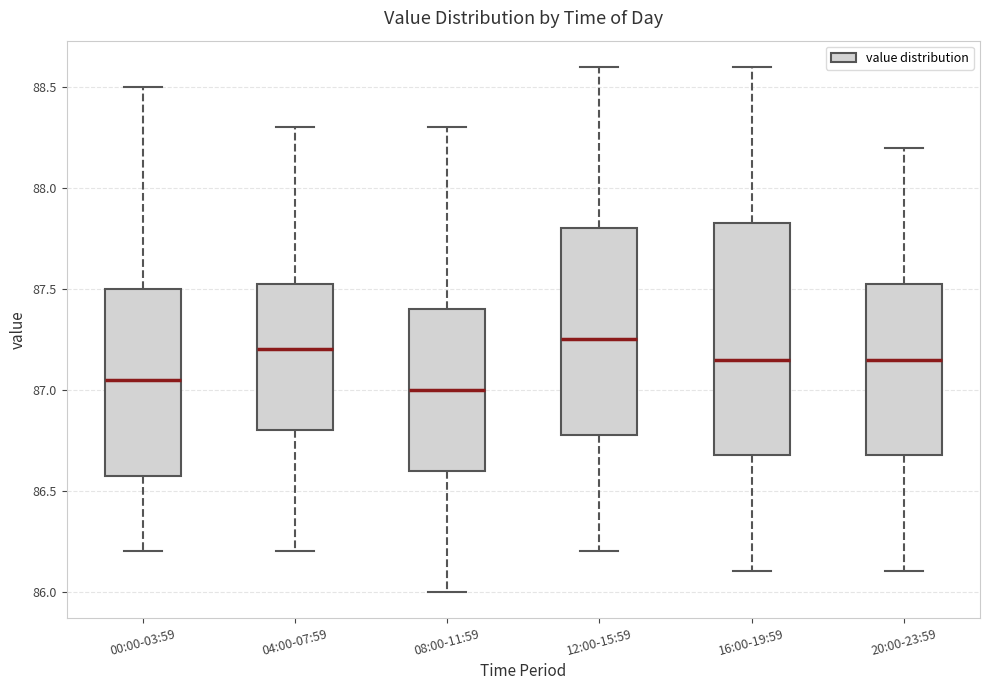

Reading left to right, transcribe this box plot: for each box, give where its median line is, the range the box spans, and where its two whiskers end, as read against the y-axis. The values are not printed on the chart, so give them approximately, as read against the axis.

00:00-03:59: median 87.05, box 86.60 to 87.50, whiskers 86.20 to 88.50
04:00-07:59: median 87.20, box 86.80 to 87.55, whiskers 86.20 to 88.30
08:00-11:59: median 87.00, box 86.60 to 87.40, whiskers 86.00 to 88.30
12:00-15:59: median 87.25, box 86.80 to 87.80, whiskers 86.20 to 88.60
16:00-19:59: median 87.15, box 86.70 to 87.85, whiskers 86.10 to 88.60
20:00-23:59: median 87.15, box 86.70 to 87.55, whiskers 86.10 to 88.20